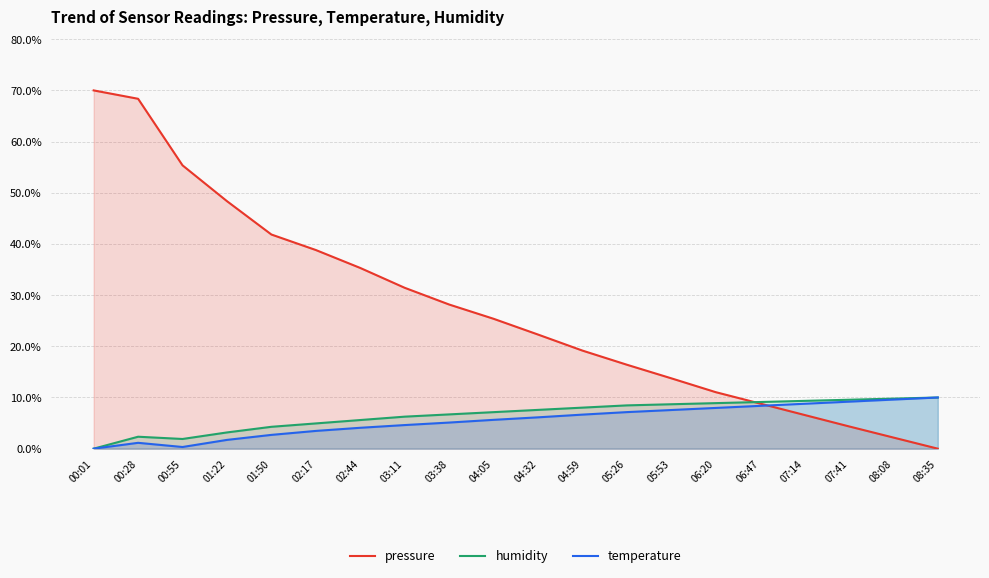

How many values in the humidity series are below 7?

9